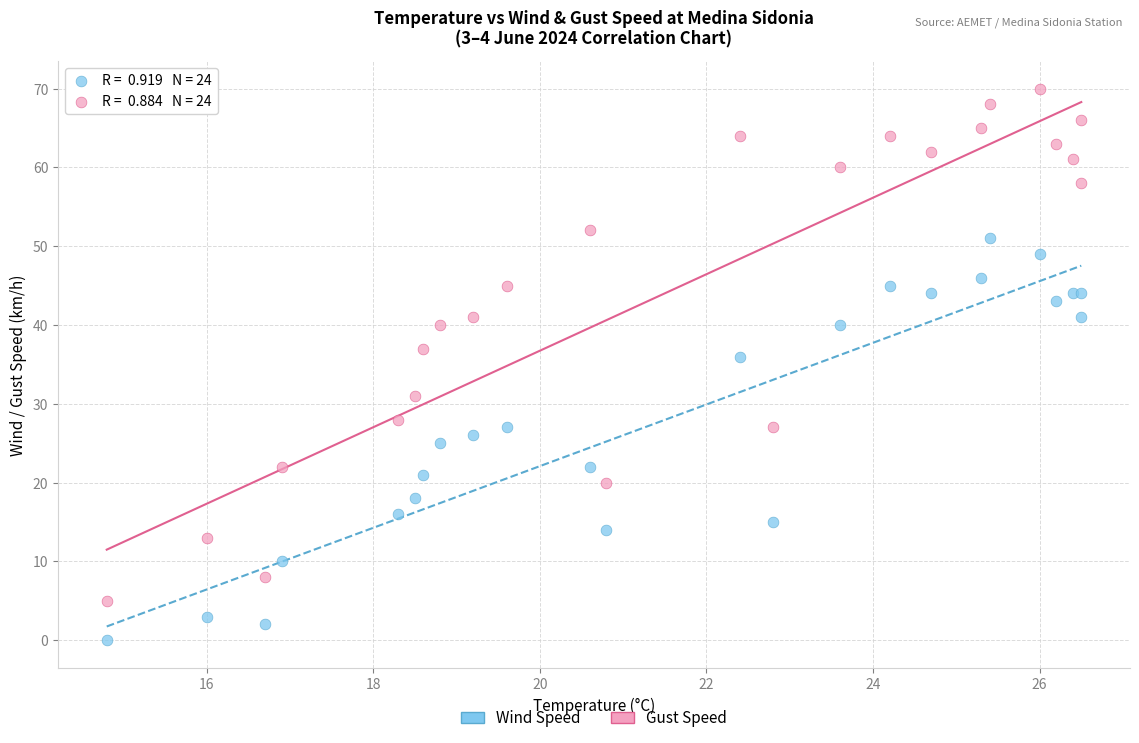

Across all series, what Y value is closest to 35?

36